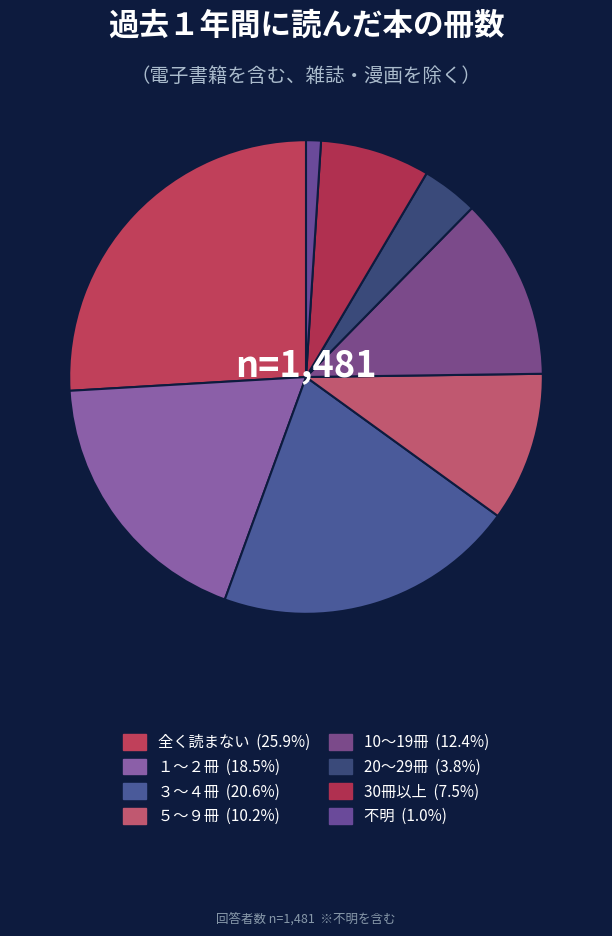

Count the number of slices in the pie.

8